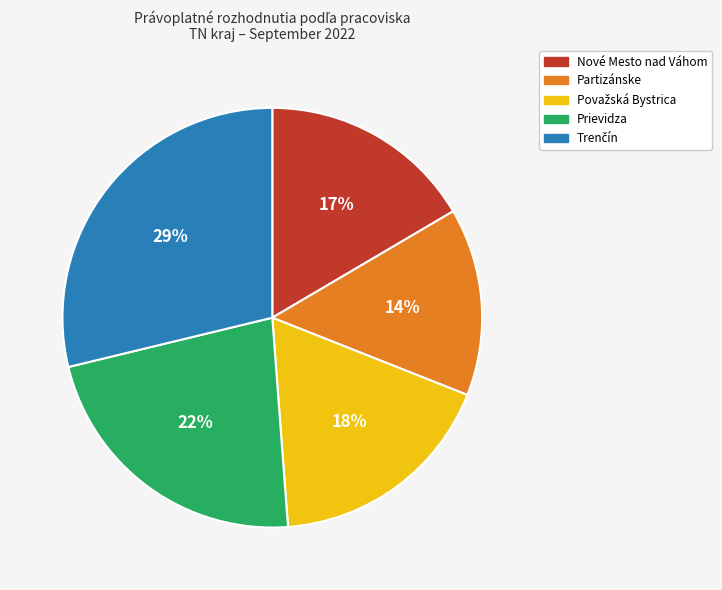

What percentage is the Partizánske slice, to the nearest percent?

14%